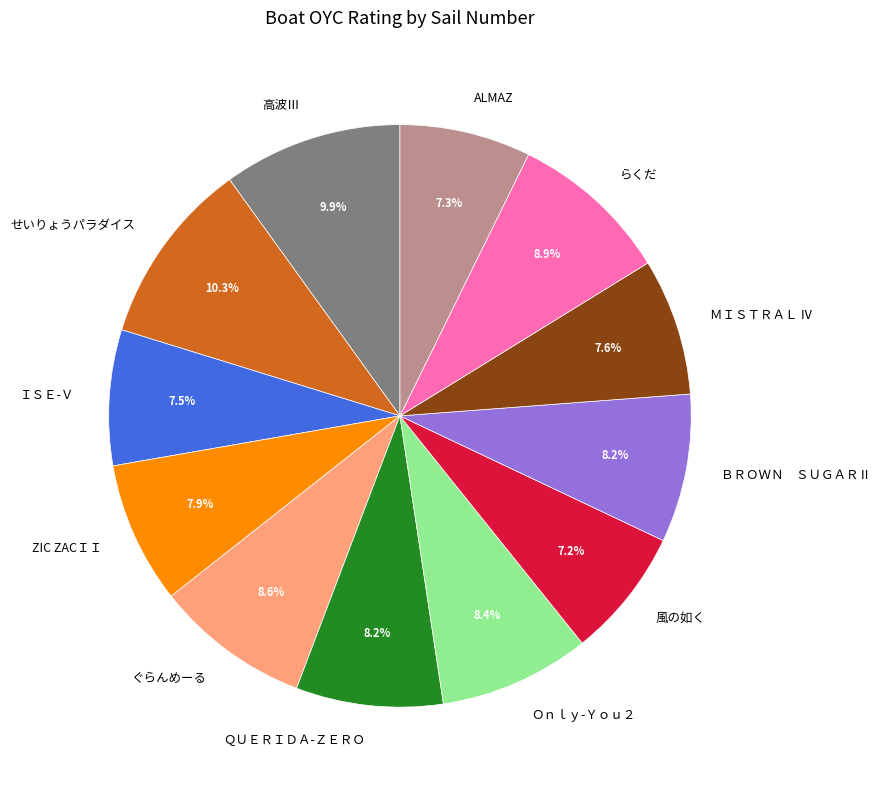

What is the ratio of the value at 高波Ⅲ to the value at ＢＲＯＷＮ ＳＵＧＡＲⅡ?

1.2